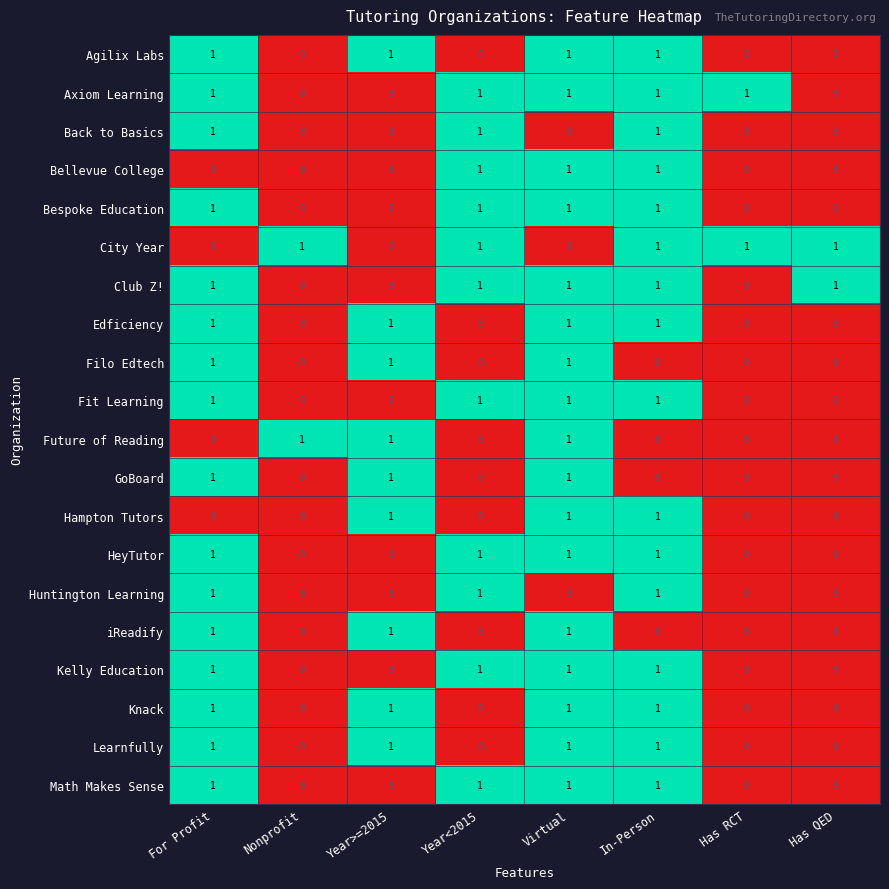

Is it true that Filo Edtech equals 2 at For Profit?

False